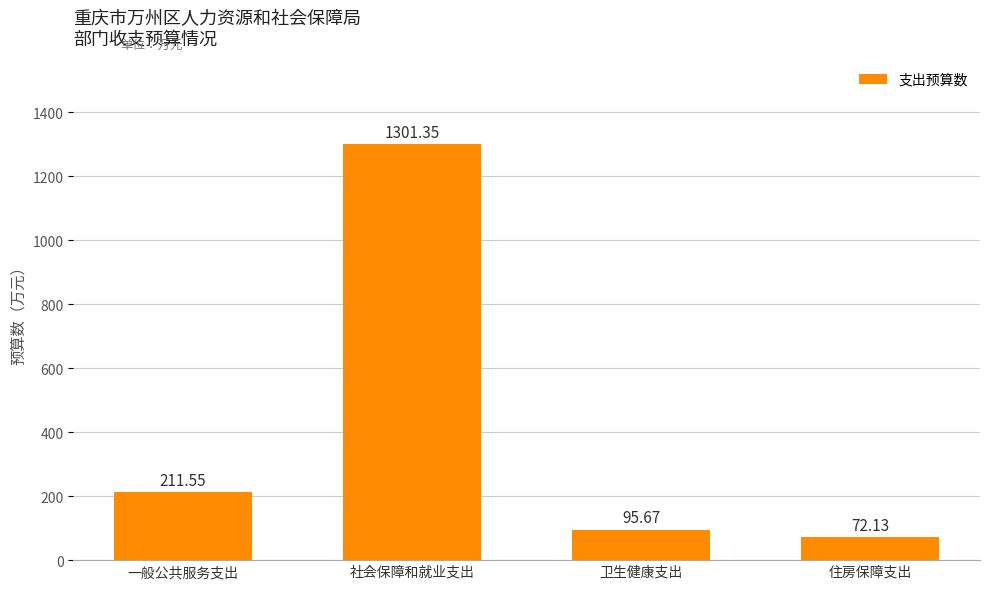

What is the difference between the second highest and minimum values?

139.4